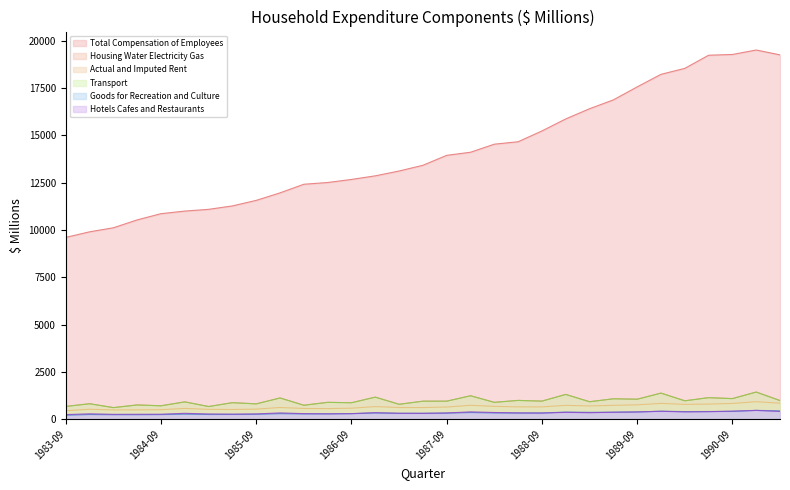

What is the minimum value for Actual and Imputed Rent?

443